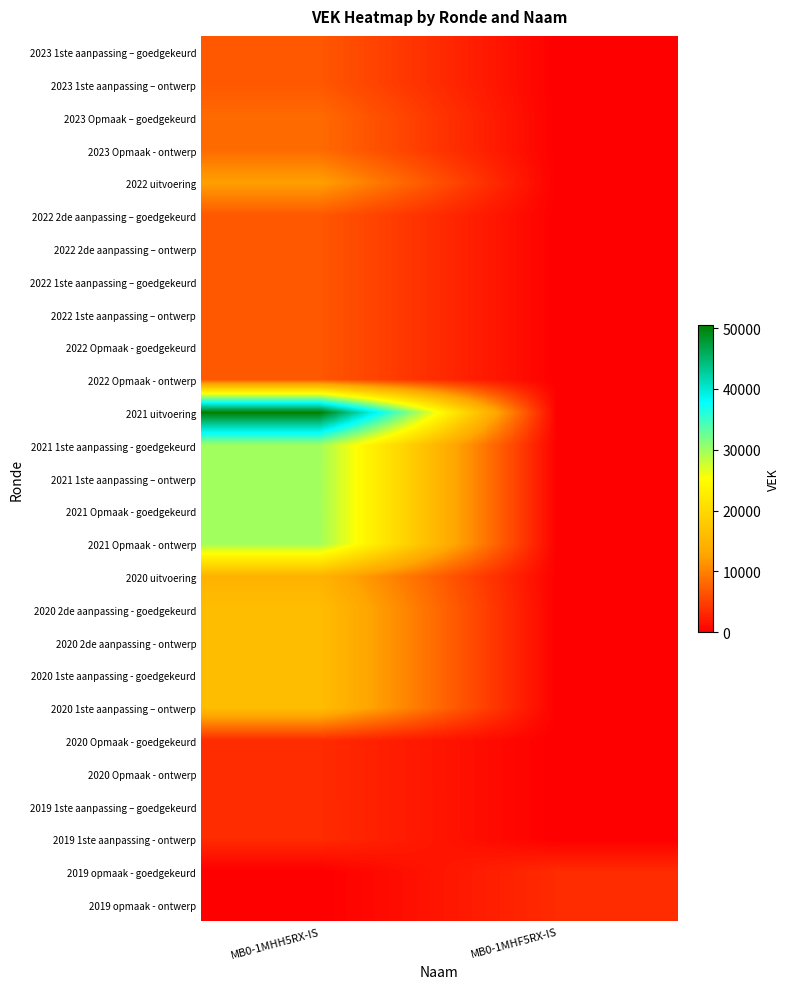

Rank the series by their maximum value, from highest to lowest.

2021 uitvoering, 2021 1ste aanpassing - goedgekeurd, 2021 1ste aanpassing – ontwerp, 2021 Opmaak - goedgekeurd, 2021 Opmaak - ontwerp, 2020 2de aanpassing - goedgekeurd, 2020 2de aanpassing - ontwerp, 2020 1ste aanpassing - goedgekeurd, 2020 1ste aanpassing – ontwerp, 2020 uitvoering, 2022 uitvoering, 2023 Opmaak – goedgekeurd, 2023 Opmaak - ontwerp, 2023 1ste aanpassing – goedgekeurd, 2023 1ste aanpassing – ontwerp, 2022 2de aanpassing – goedgekeurd, 2022 2de aanpassing – ontwerp, 2022 1ste aanpassing – goedgekeurd, 2022 1ste aanpassing – ontwerp, 2022 Opmaak - goedgekeurd, 2022 Opmaak - ontwerp, 2019 1ste aanpassing – goedgekeurd, 2019 1ste aanpassing - ontwerp, 2019 opmaak - goedgekeurd, 2019 opmaak - ontwerp, 2020 Opmaak - goedgekeurd, 2020 Opmaak - ontwerp